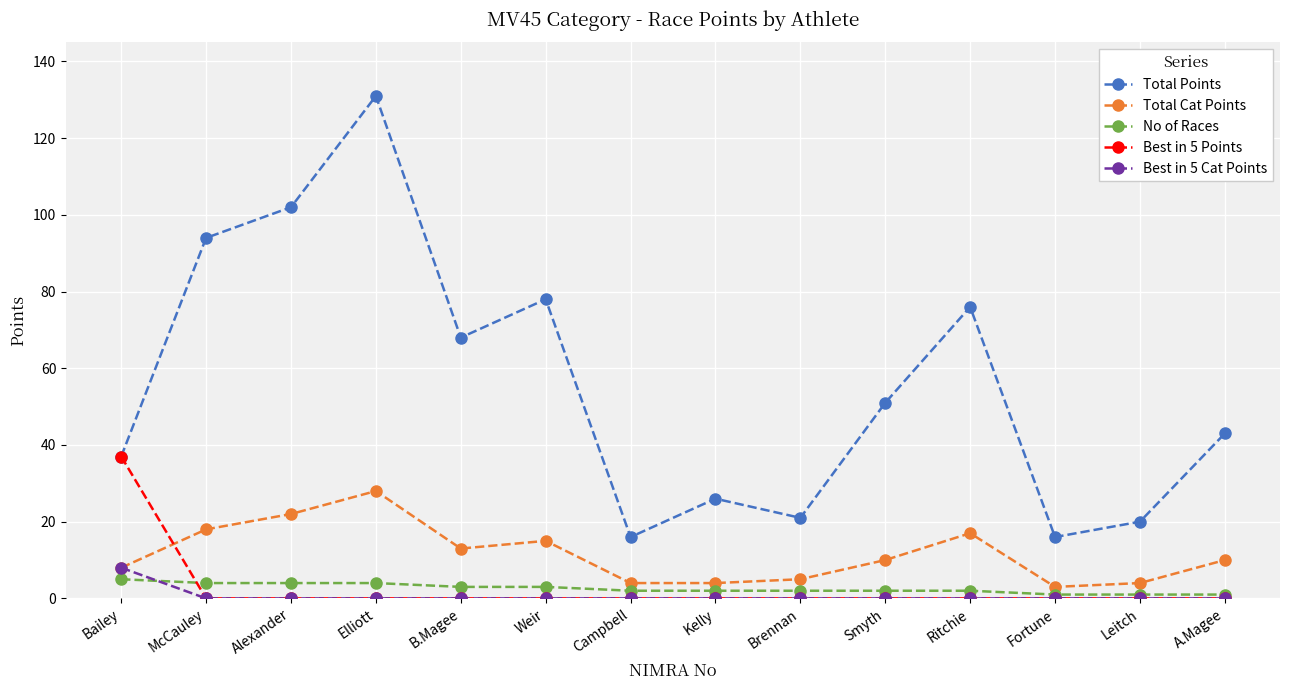

How many categories are shown in the chart?

14